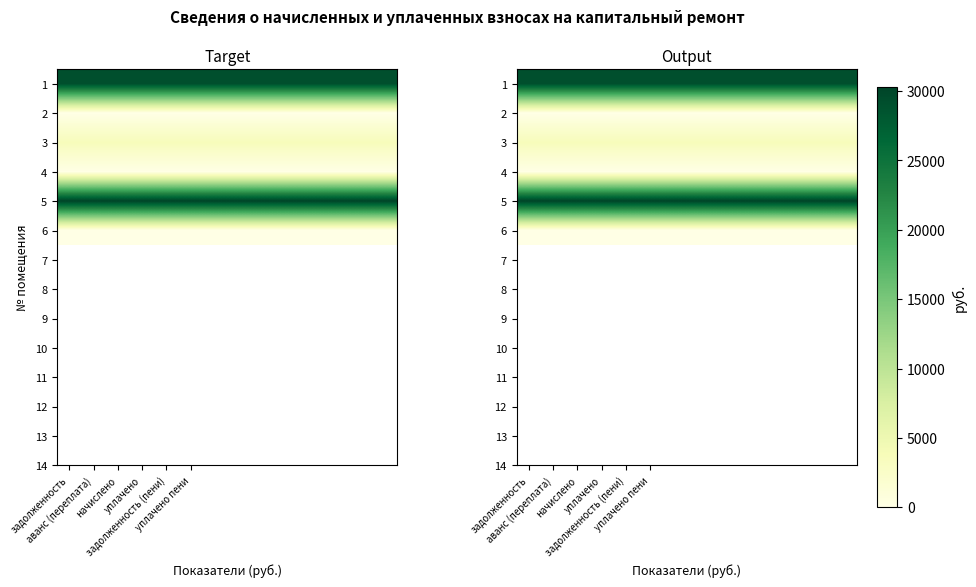

Which category has the highest value across all series?

задолженность